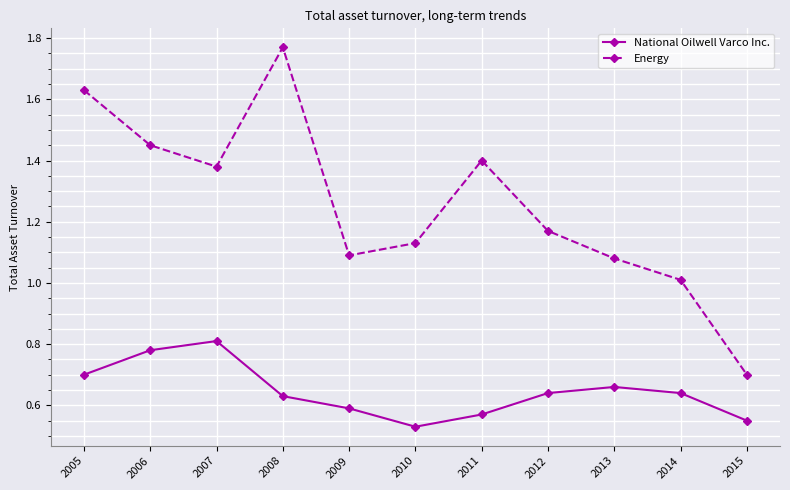

True or false: National Oilwell Varco Inc. has a value of 0.1 at 2013.

False